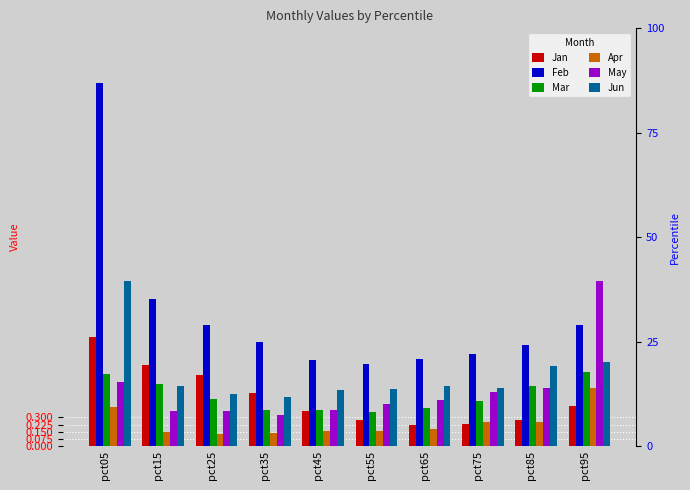

What is the difference between the Apr values at pct95 and pct65?

0.4